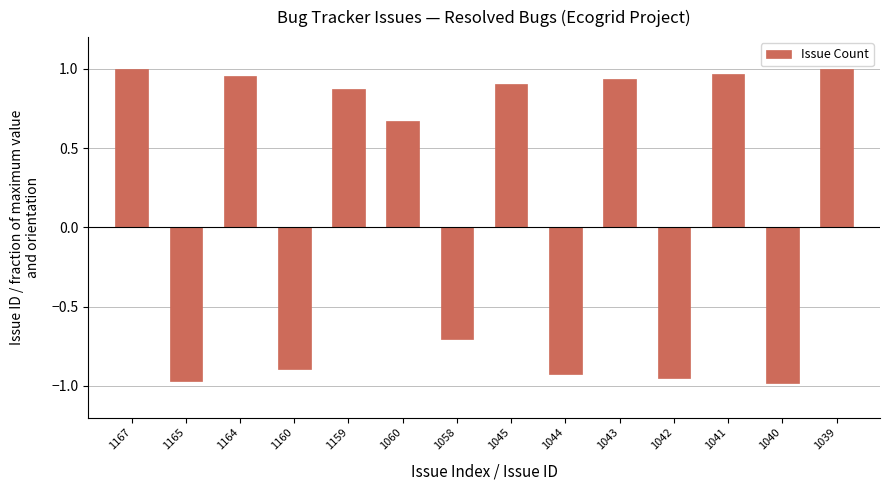

Which has a higher value, 1042 or 1041?

1041